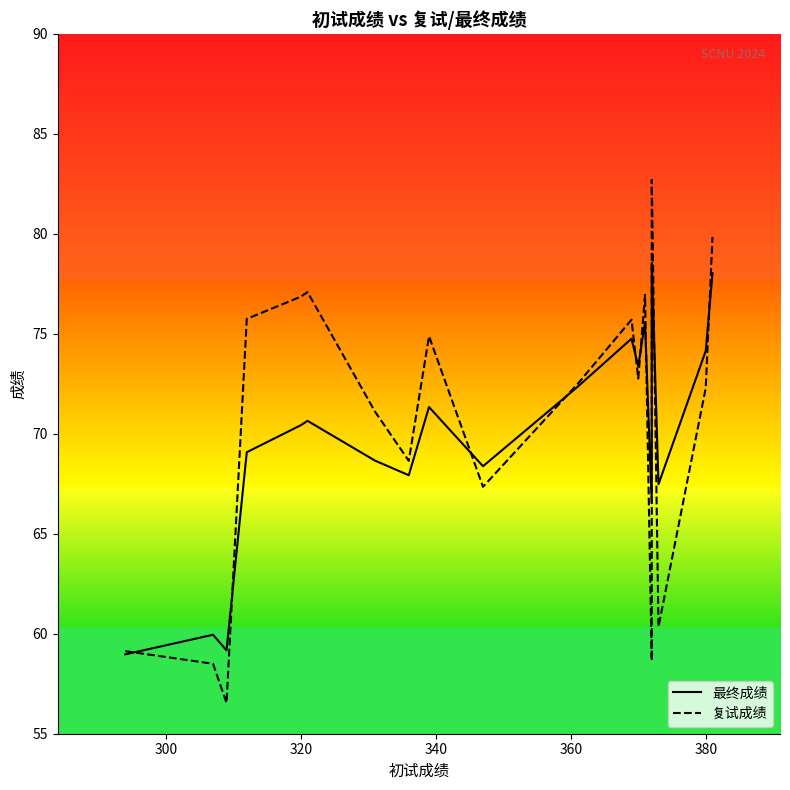

What is the minimum value for 复试成绩?

56.5